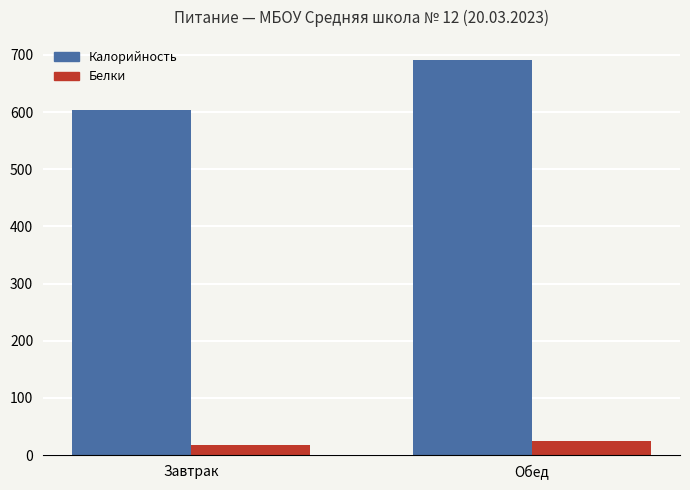

Which series has the largest range (max minus min)?

Калорийность